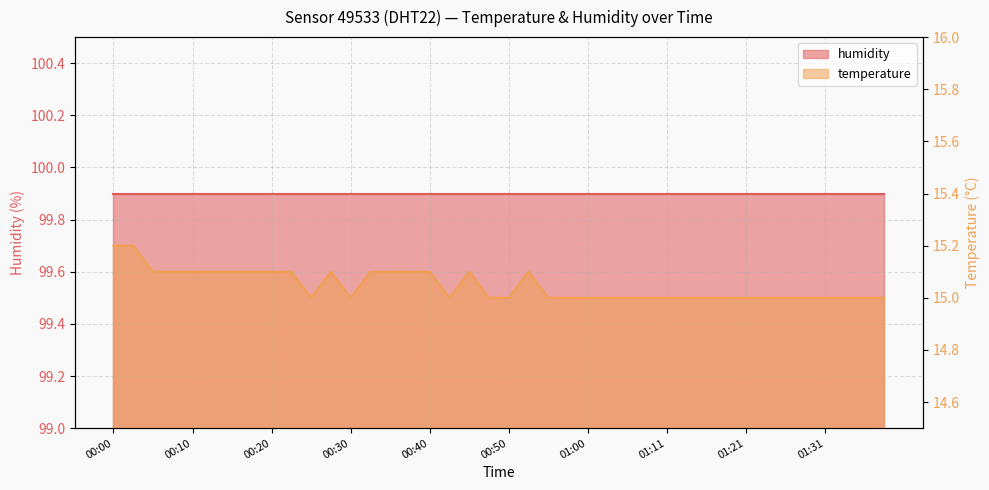

What is the sum of the values at 00:15 and 00:30?

30.1